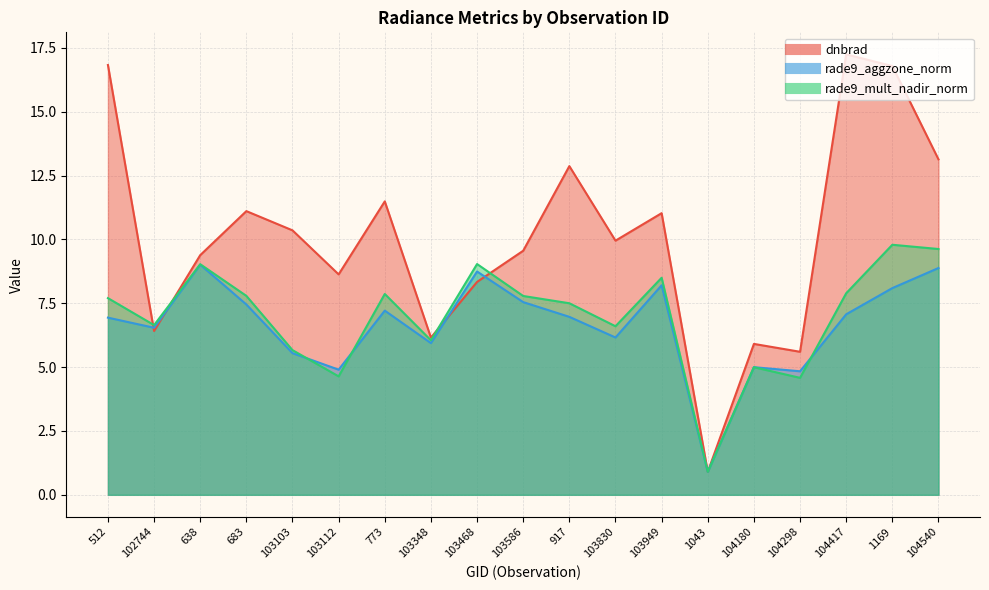

Rank the series by their maximum value, from highest to lowest.

dnbrad, rade9_mult_nadir_norm, rade9_aggzone_norm